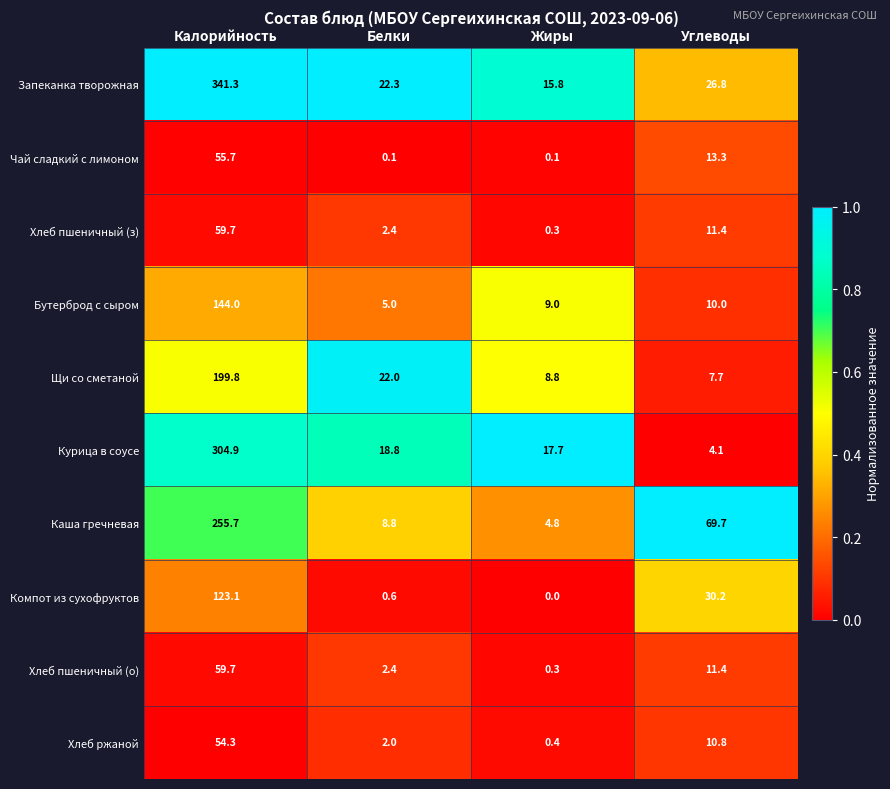

What is the greatest value displayed?

341.3